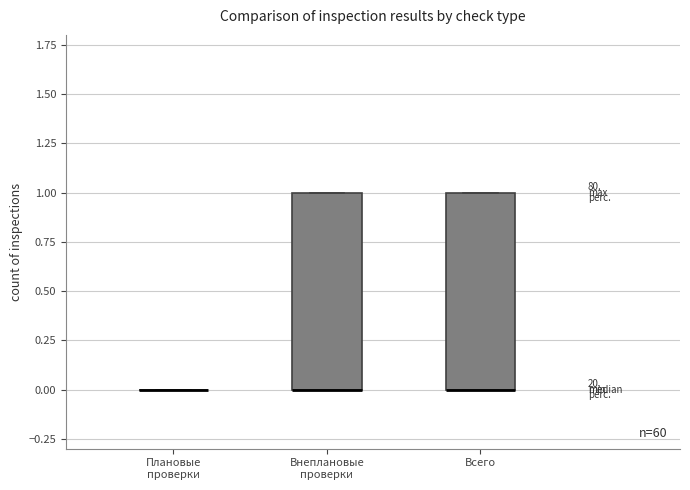

Reading left to right, transcribe this box plot: for each box, give where its median line is, the range the box spans, and where its two whiskers end, as read against the y-axis. The values are not printed on the chart, so give them approximately, as read against the axis.

Плановые проверки: box collapsed to a line at 0, whiskers 0 to 0
Внеплановые проверки: median 0 (drawn on the box's lower edge), box 0 to 1, whiskers 0 to 1
Всего: median 0 (drawn on the box's lower edge), box 0 to 1, whiskers 0 to 1